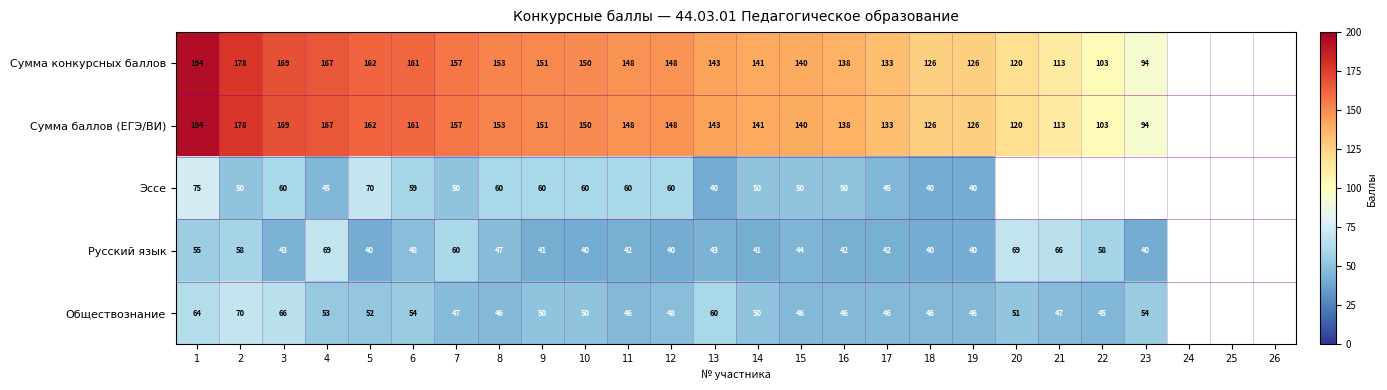

At which category does the chart reach its peak across all series?

1